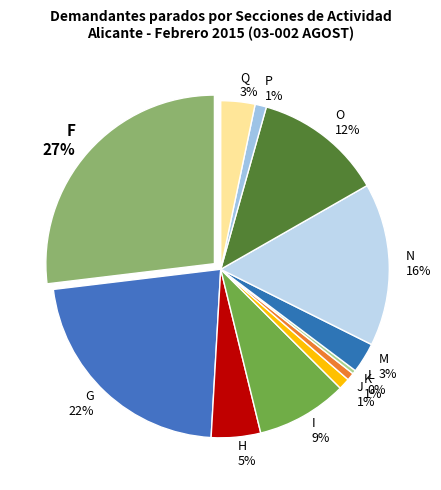

To the nearest percent, what portion does F represent?

27%